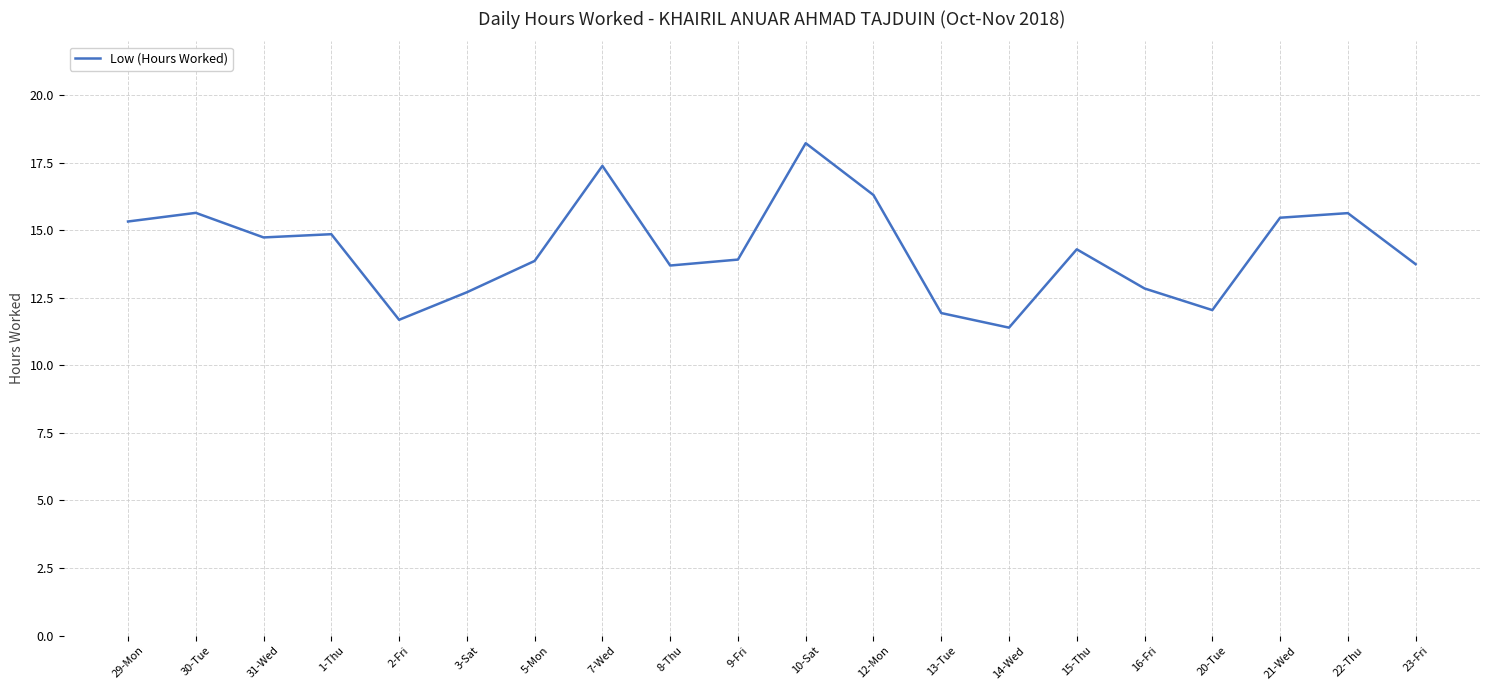

What is the sum of all values?

285.8